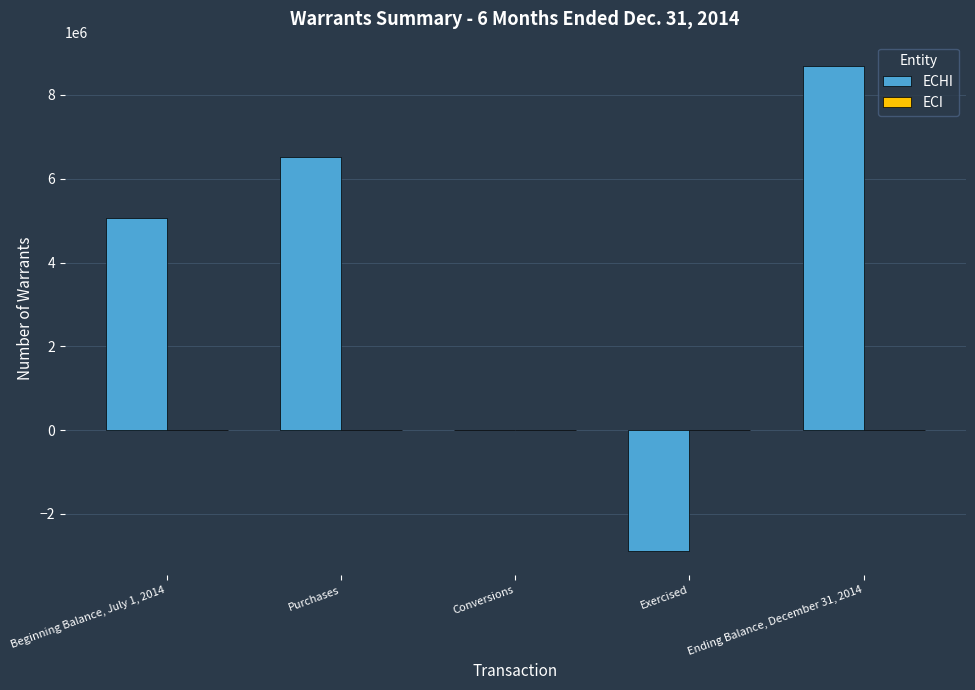

Which series changed the most between Beginning Balance, July 1, 2014 and Exercised?

ECHI